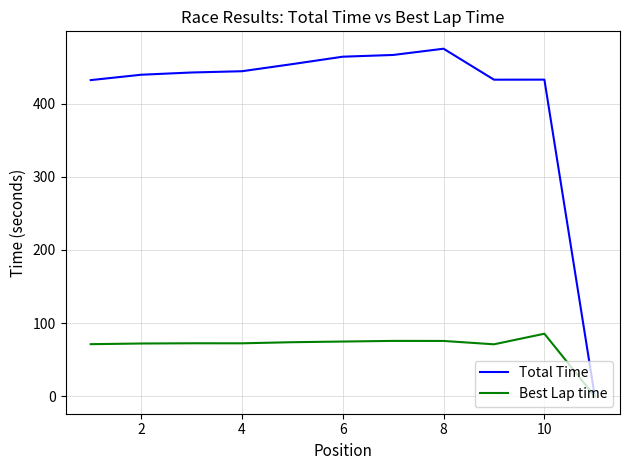

Rank the series by their maximum value, from highest to lowest.

Total Time, Best Lap time